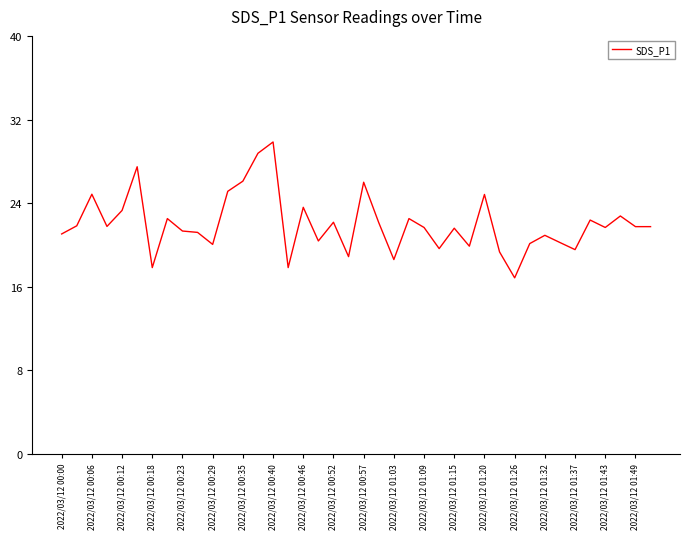

What is the sum of all values?

880.1